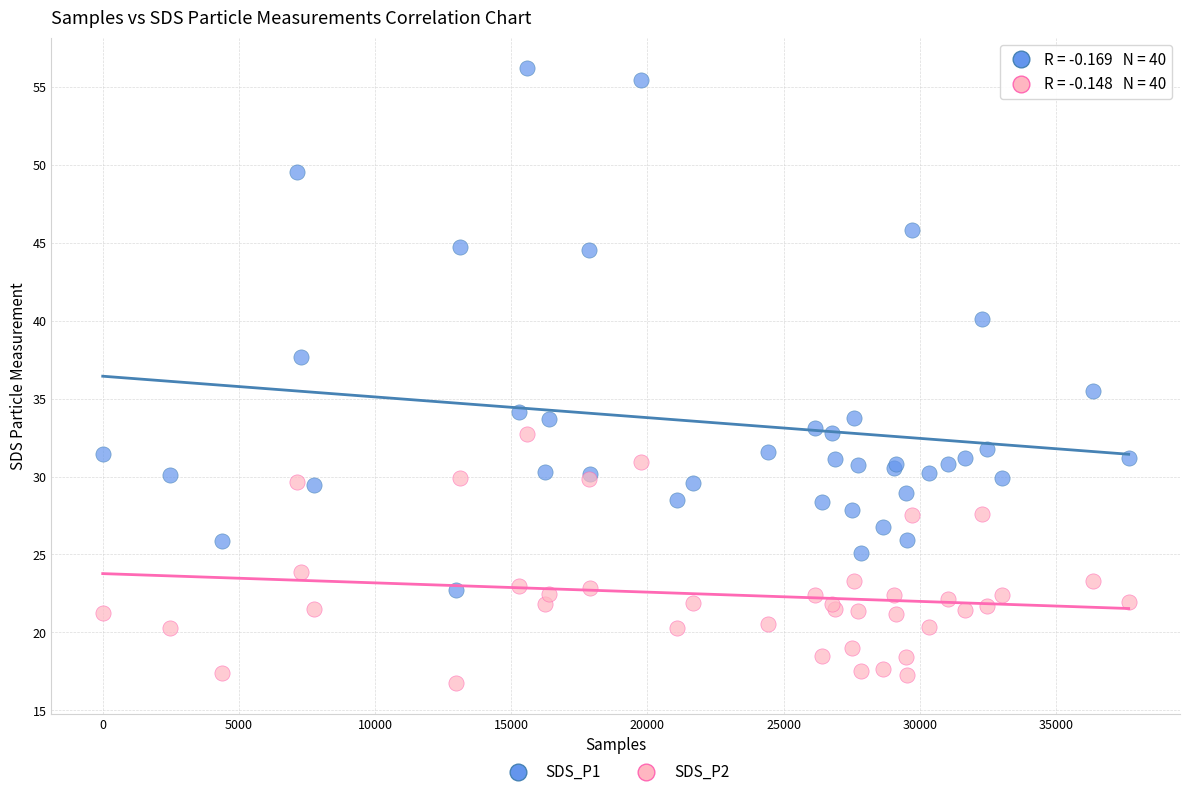

Across all series, what Y value is closest to 36?

35.5